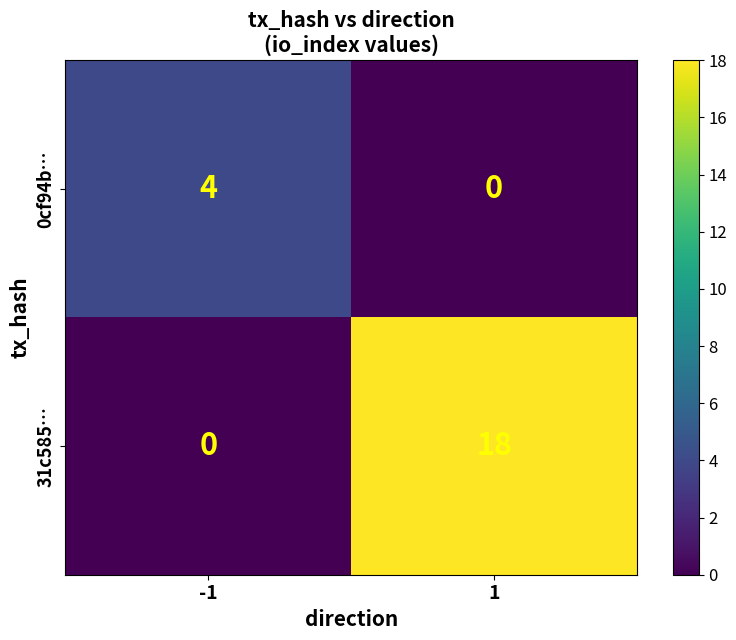

List the series in order of their overall mean, highest first.

31c585…, 0cf94b…